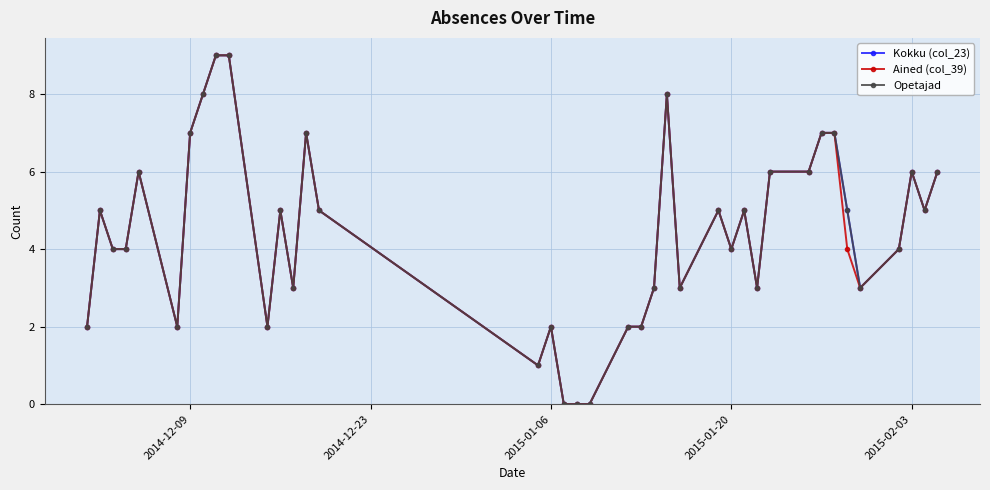

Does the chart have visible grid lines?

Yes